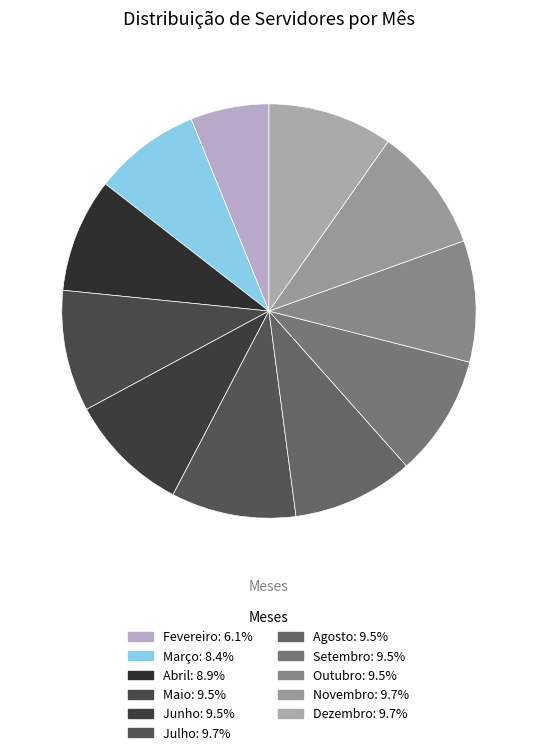

How much of the chart is everything except Abril?

91.1%